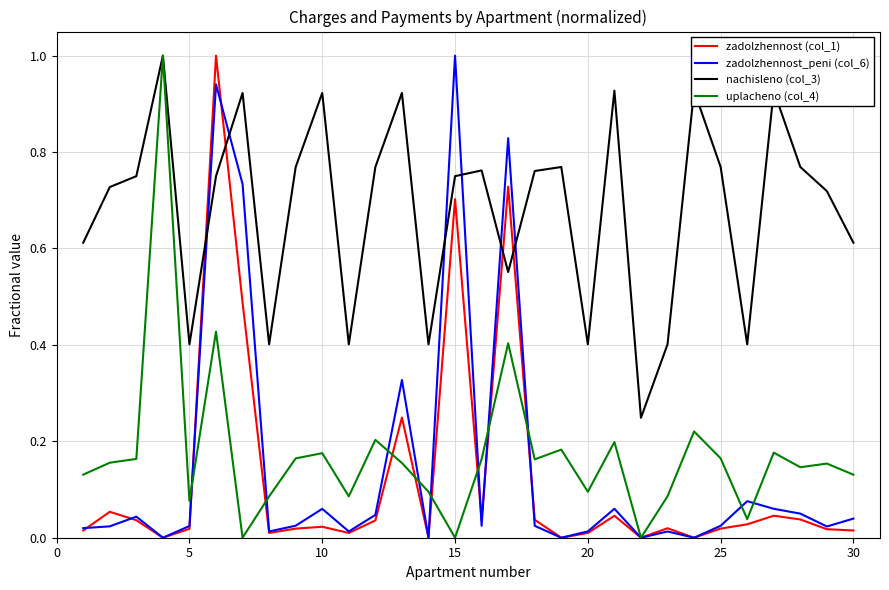

True or false: zadolzhennost_peni (col_6) and nachisleno (col_3) intersect in this chart.

True